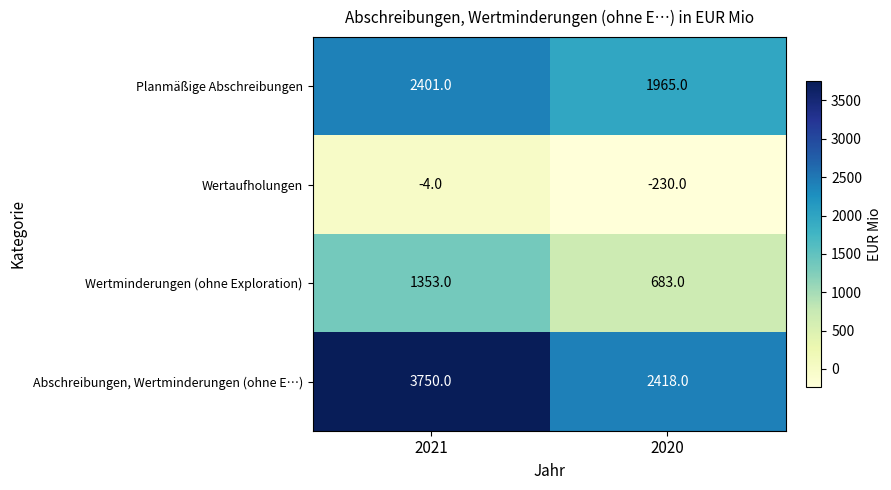

Read the Wertminderungen (ohne Exploration) value at 2020, to the nearest 10.

680